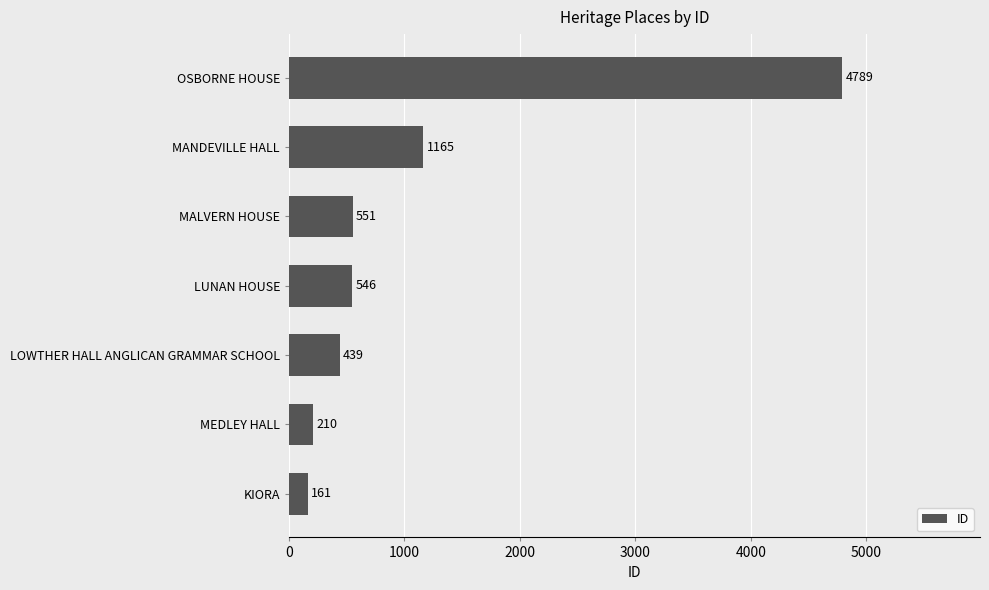

The value at OSBORNE HOUSE is 8395. True or false?

False